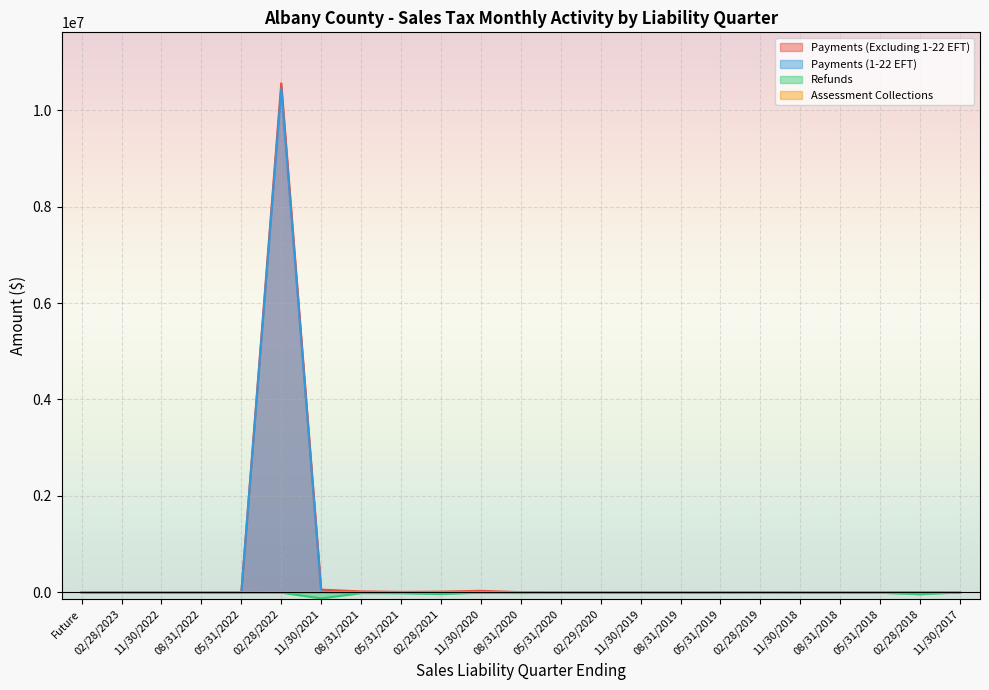

The Payments (1-22 EFT) series shows 9983.8 at 11/30/2021. True or false?

True